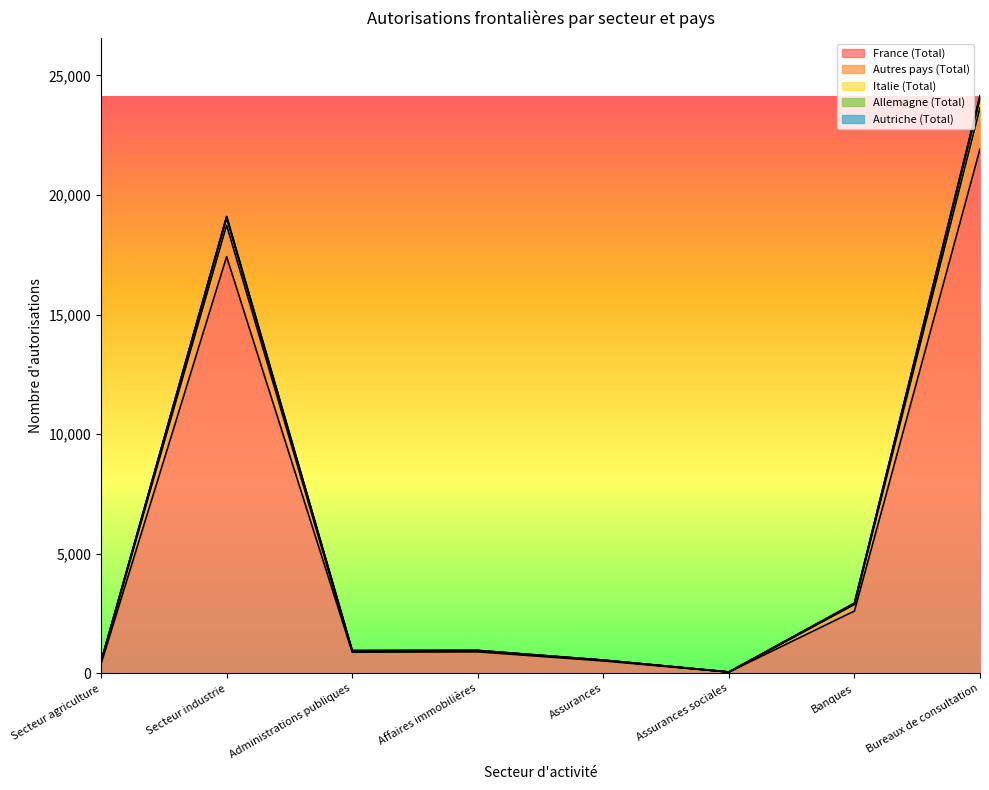

True or false: Autres pays (Total) and Italie (Total) intersect in this chart.

False